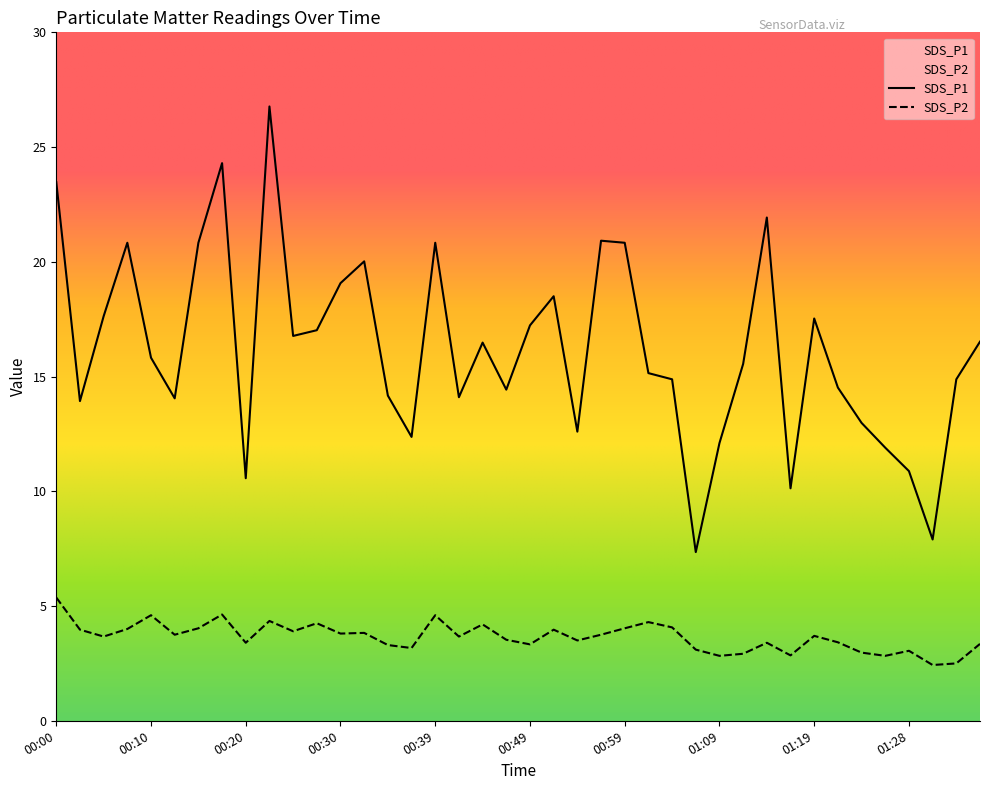

What are all the series names shown in the legend?

SDS_P1, SDS_P2